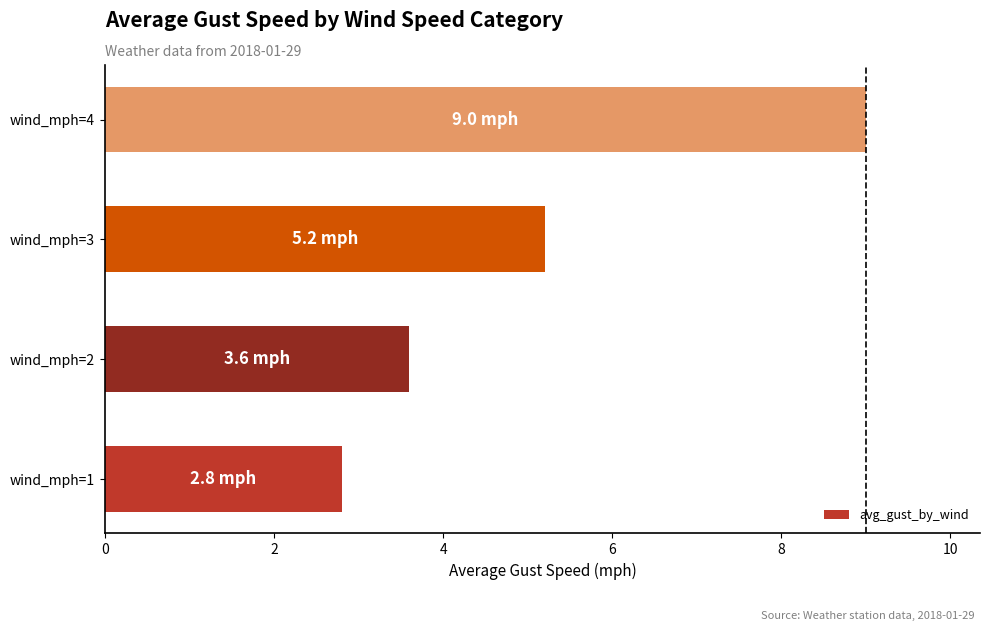

True or false: the data shows 5.2 at wind_mph=3.

True